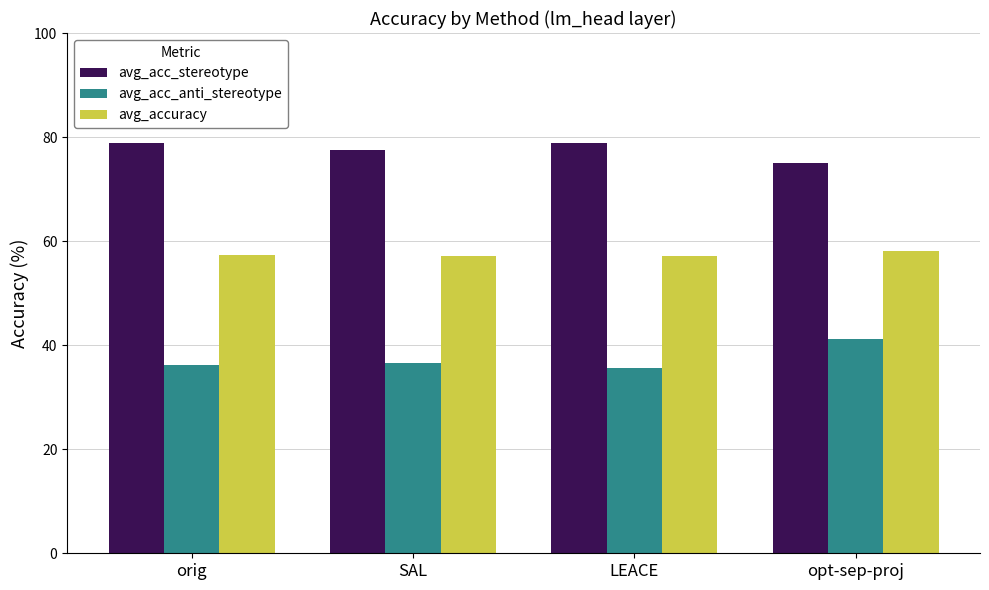

What is the lowest value of the avg_accuracy series?

57.1